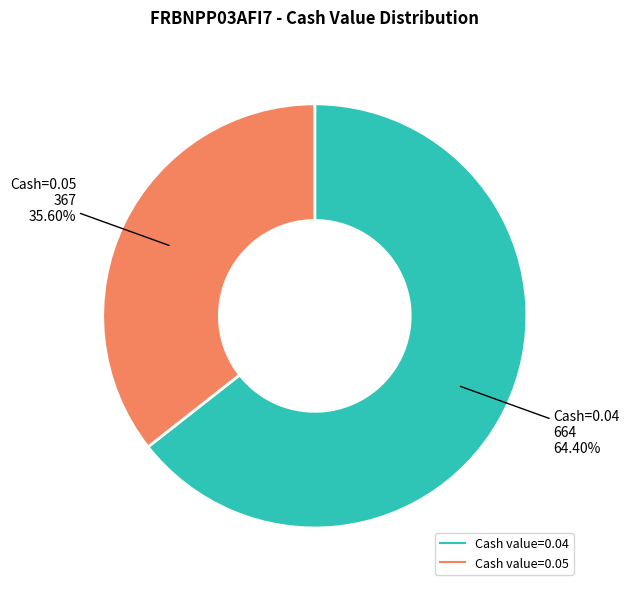

Is there a majority slice in this chart?

Yes